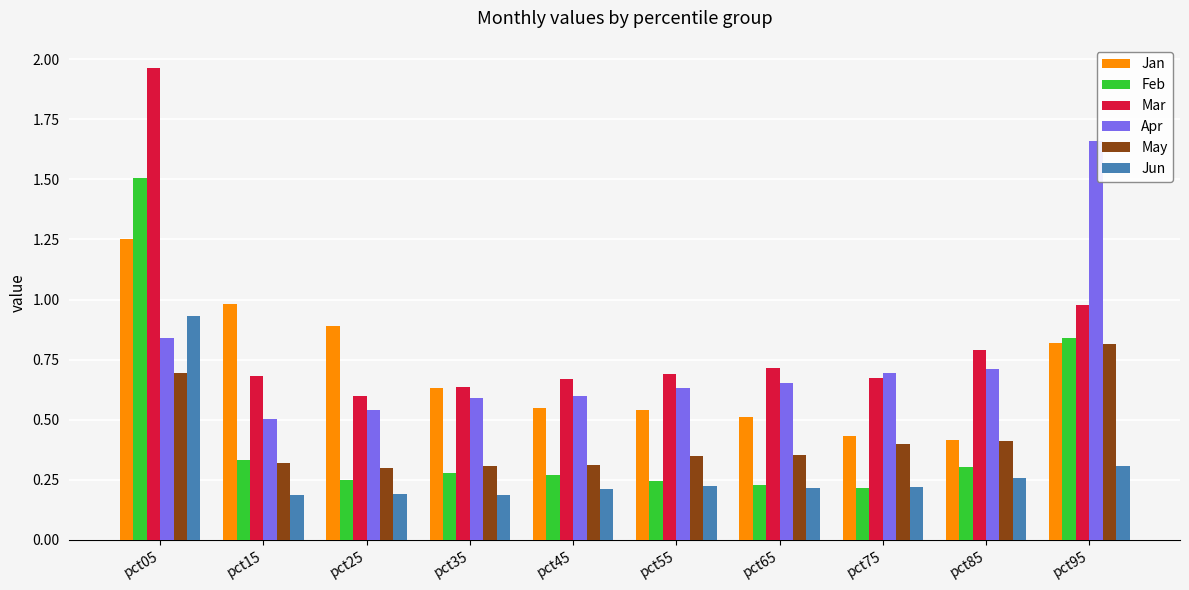

True or false: Jun has a value of 0.1 at pct85.

False